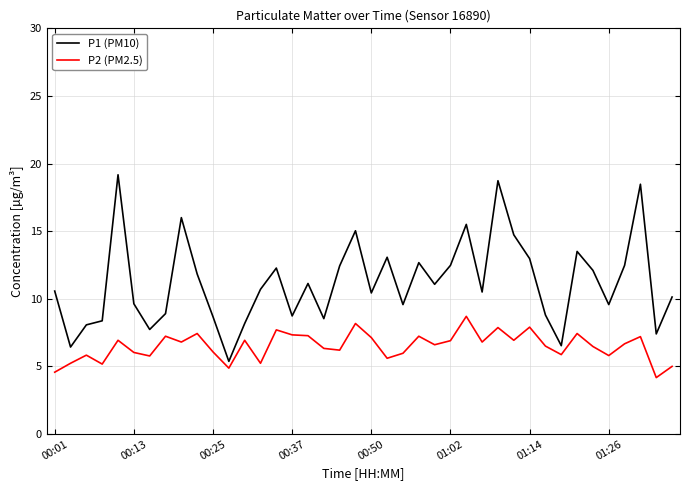

True or false: P1 (PM10) and P2 (PM2.5) intersect in this chart.

False